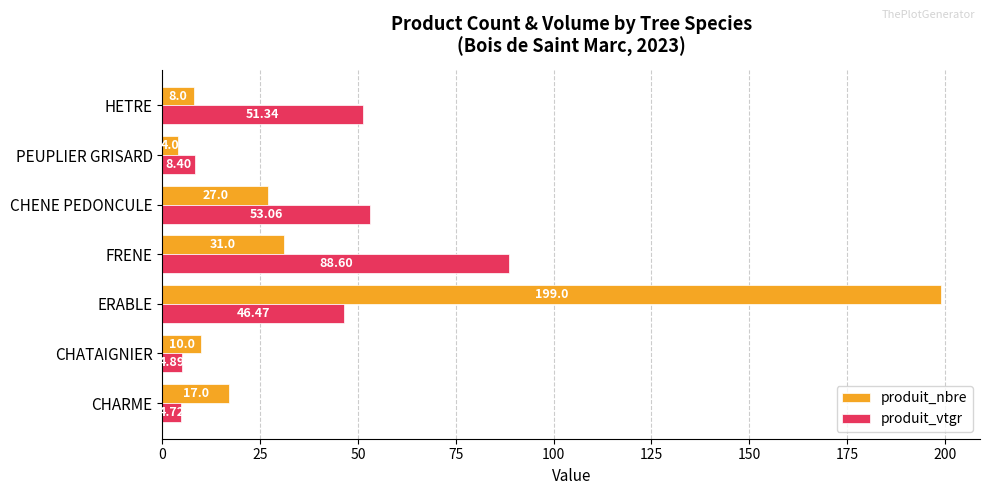

What is the total value across all series at CHARME?

21.7